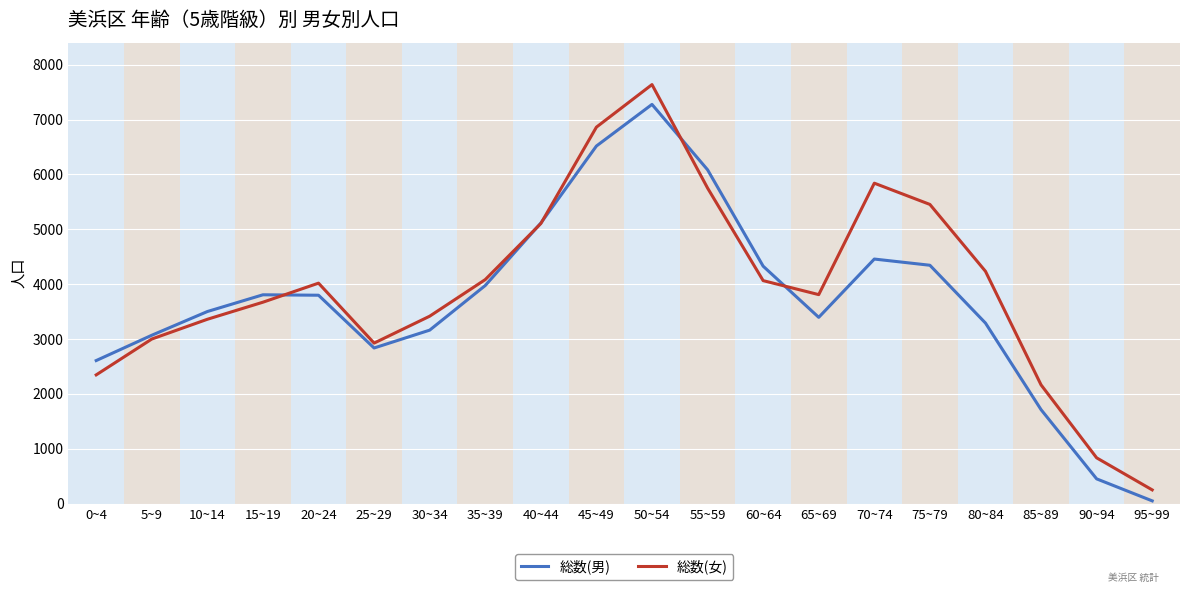

Count the number of categories in the chart.

20